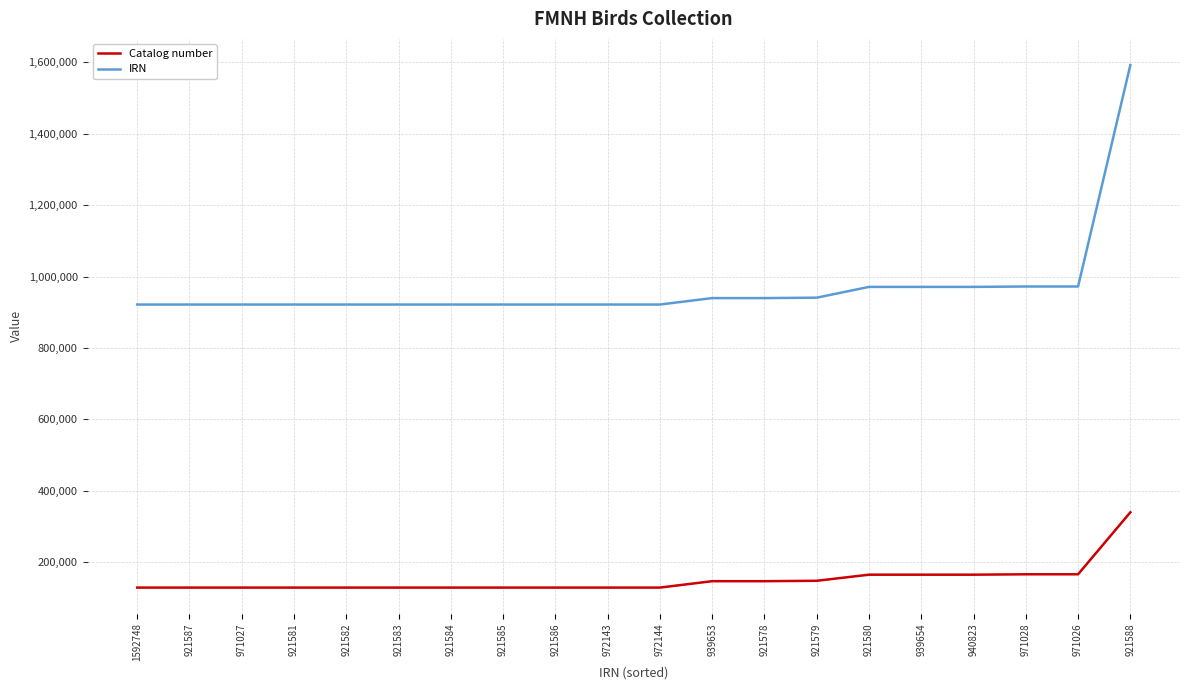

True or false: Catalog number and IRN intersect in this chart.

False